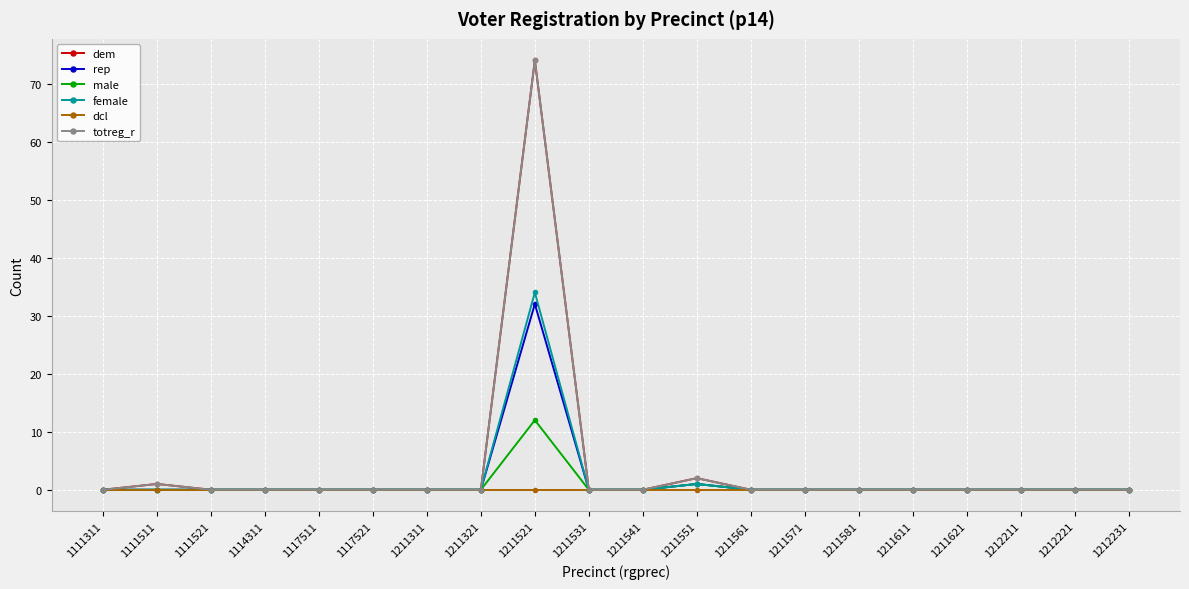

Between 1117521 and 1212231, which is larger?

1117521